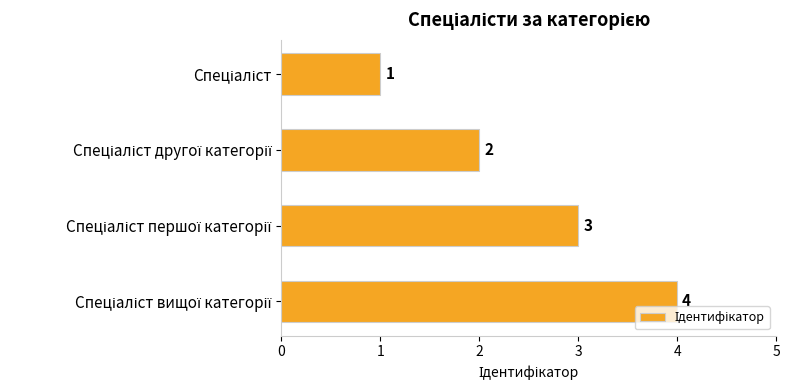

What is the difference between the second highest and second lowest values?

1